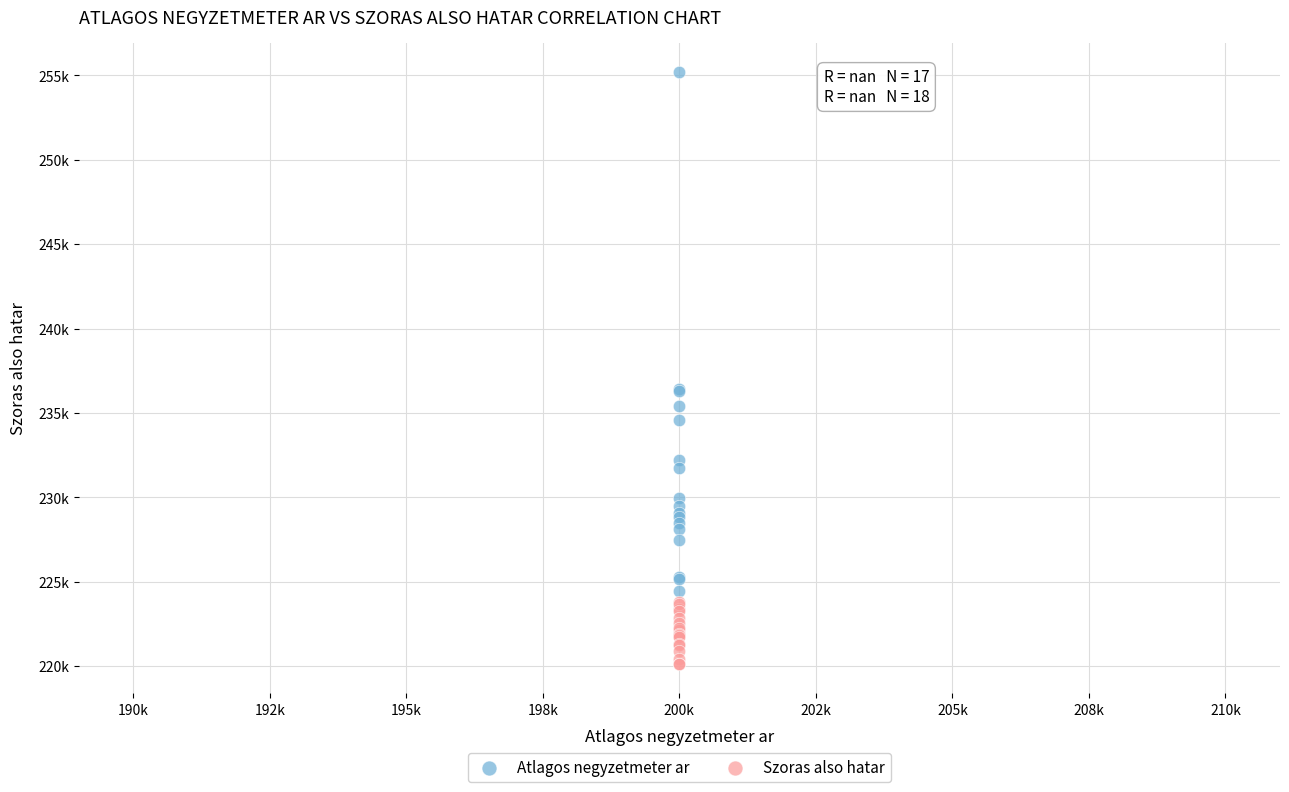

What are all the series names shown in the legend?

Atlagos negyzetmeter ar, Szoras also hatar